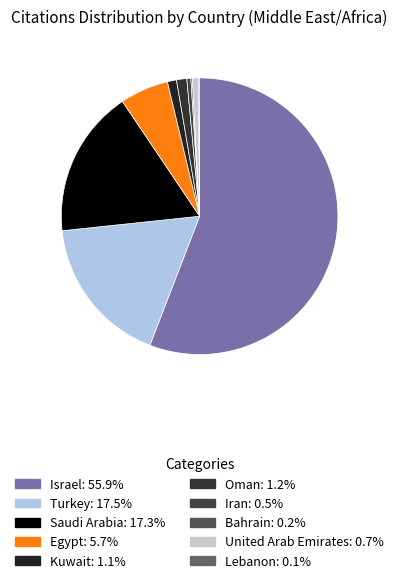

Between Oman and Bahrain, which is larger?

Oman